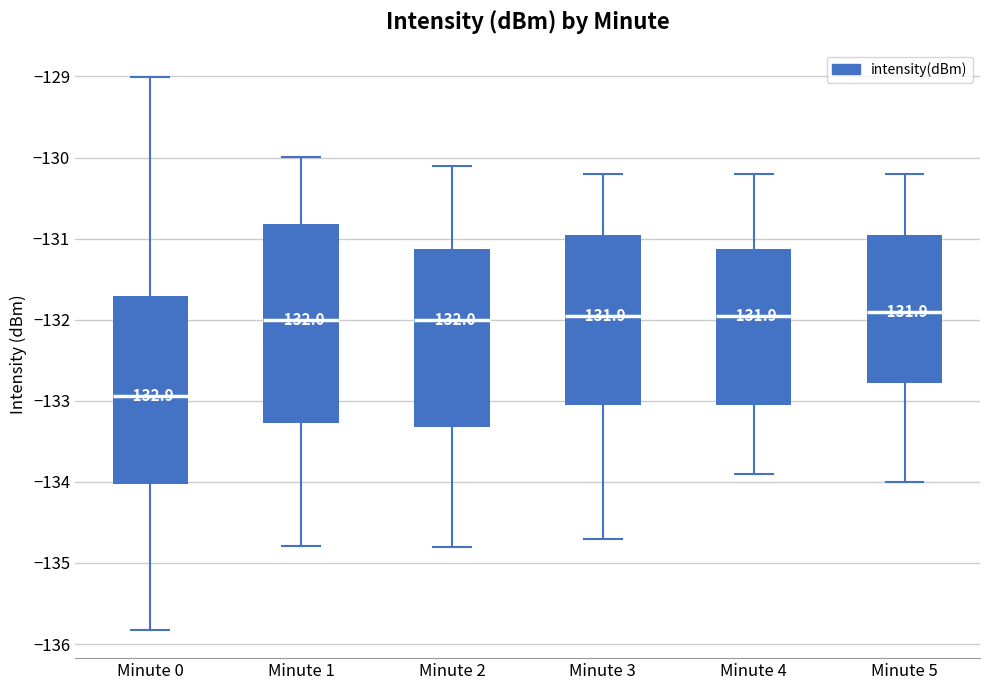

Which box is the tallest, from its lower edge to its upper edge?

Minute 1